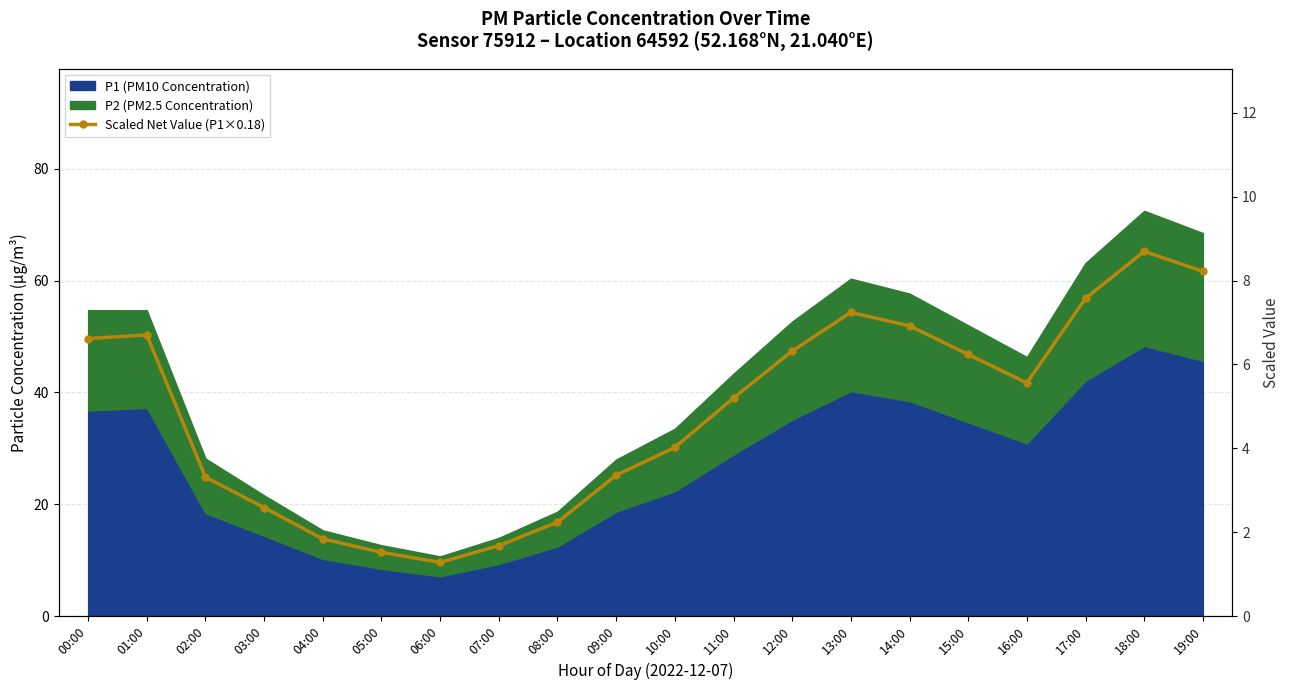

Is it true that the value at 03:00 is 4.4?

False